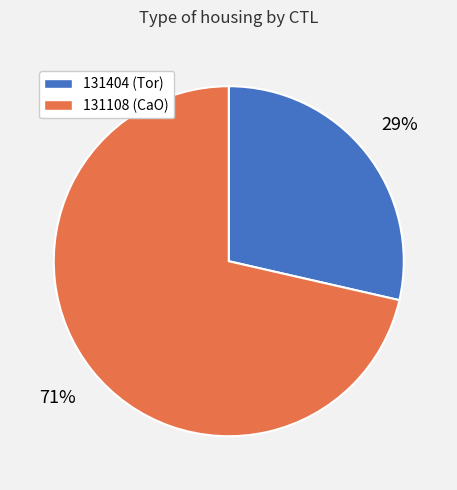

How many segments does this pie chart have?

2